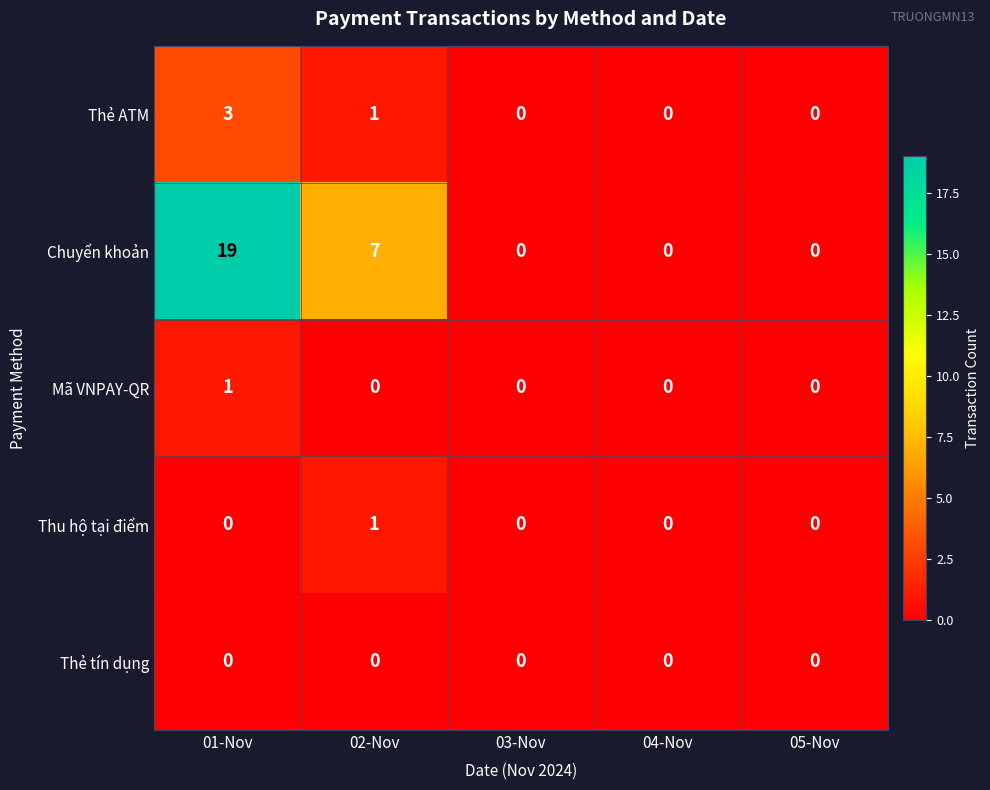

Reading right to left, extract all data points from this chart.

Thẻ ATM: 0	0	0	1	3
Chuyển khoản: 0	0	0	7	19
Mã VNPAY-QR: 0	0	0	0	1
Thu hộ tại điểm: 0	0	0	1	0
Thẻ tín dụng: 0	0	0	0	0